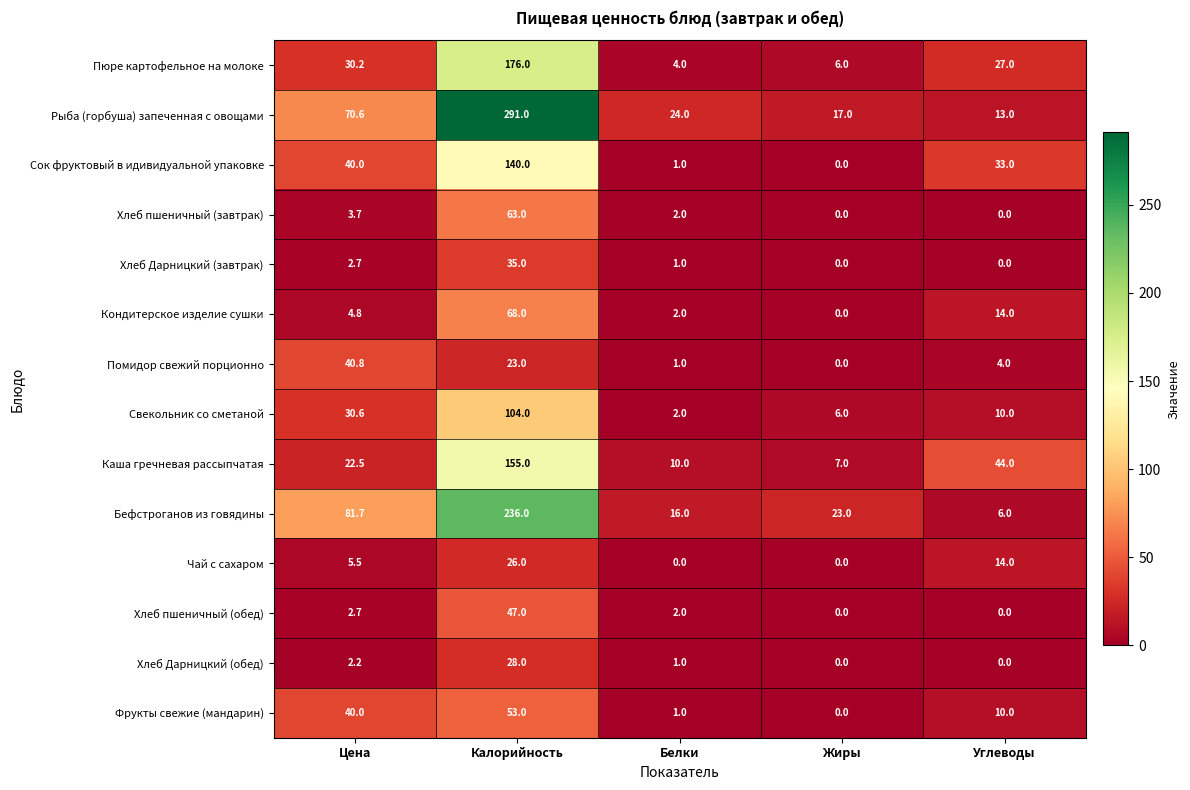

How many series are shown in this chart?

14